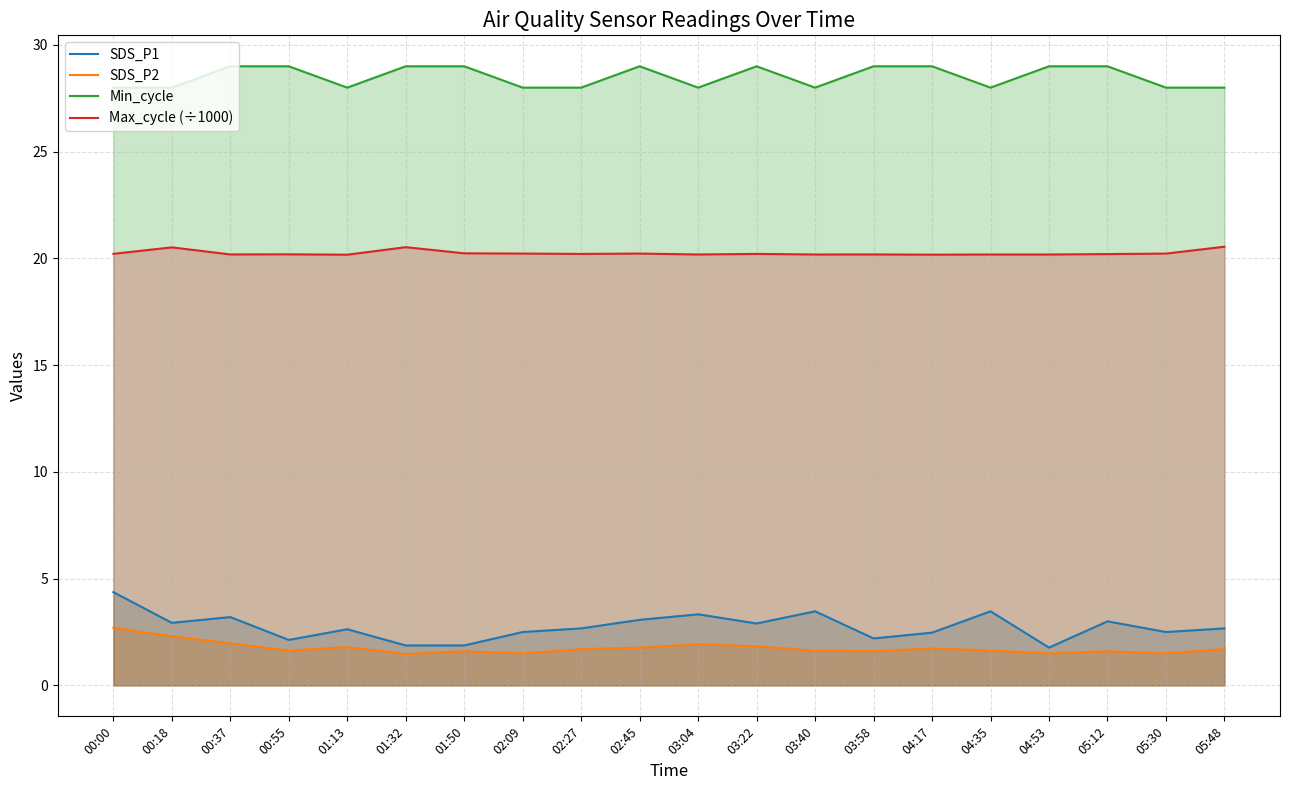

What is the approximate value of Max_cycle (÷1000) at 00:37?

20.2